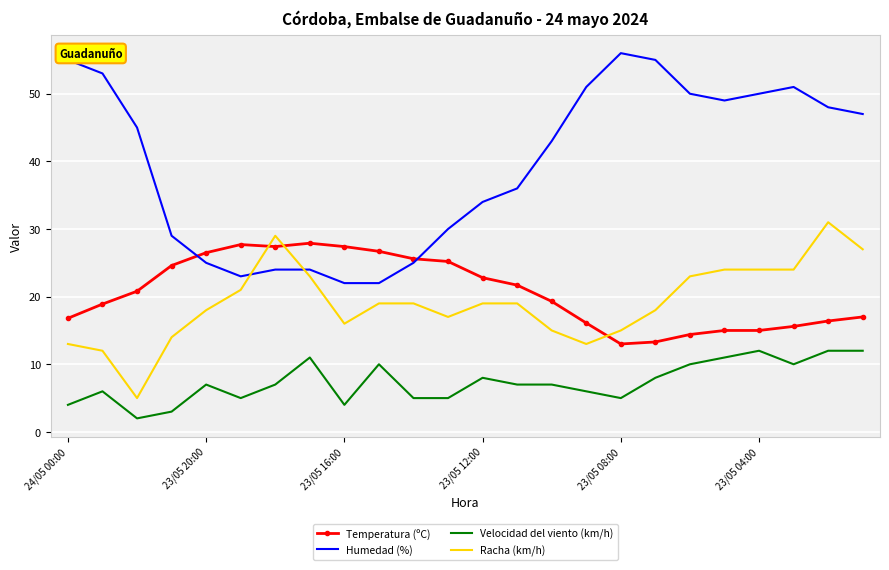

At how many categories does at least one series exceed 22?

24